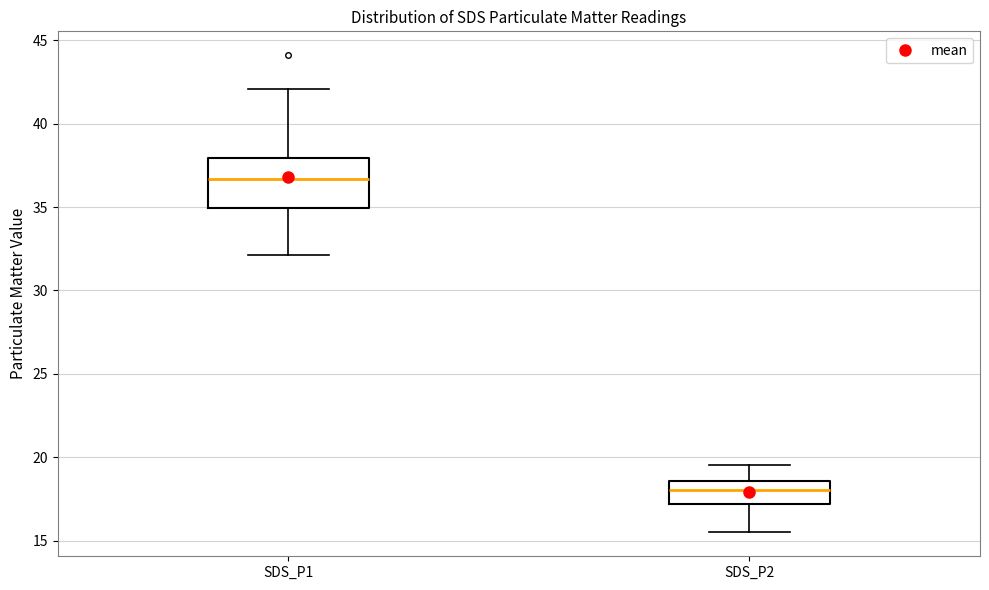

Reading left to right, read every box against the y-axis: the position of its median line, the range the box covers, and the ends of its whiskers. The values are not printed on the chart, so give them approximately, as read against the axis.

SDS_P1: median 36.5, box 35.0 to 38.0, whiskers 32.0 to 42.0
SDS_P2: median 18.0, box 17.0 to 18.5, whiskers 15.5 to 19.5